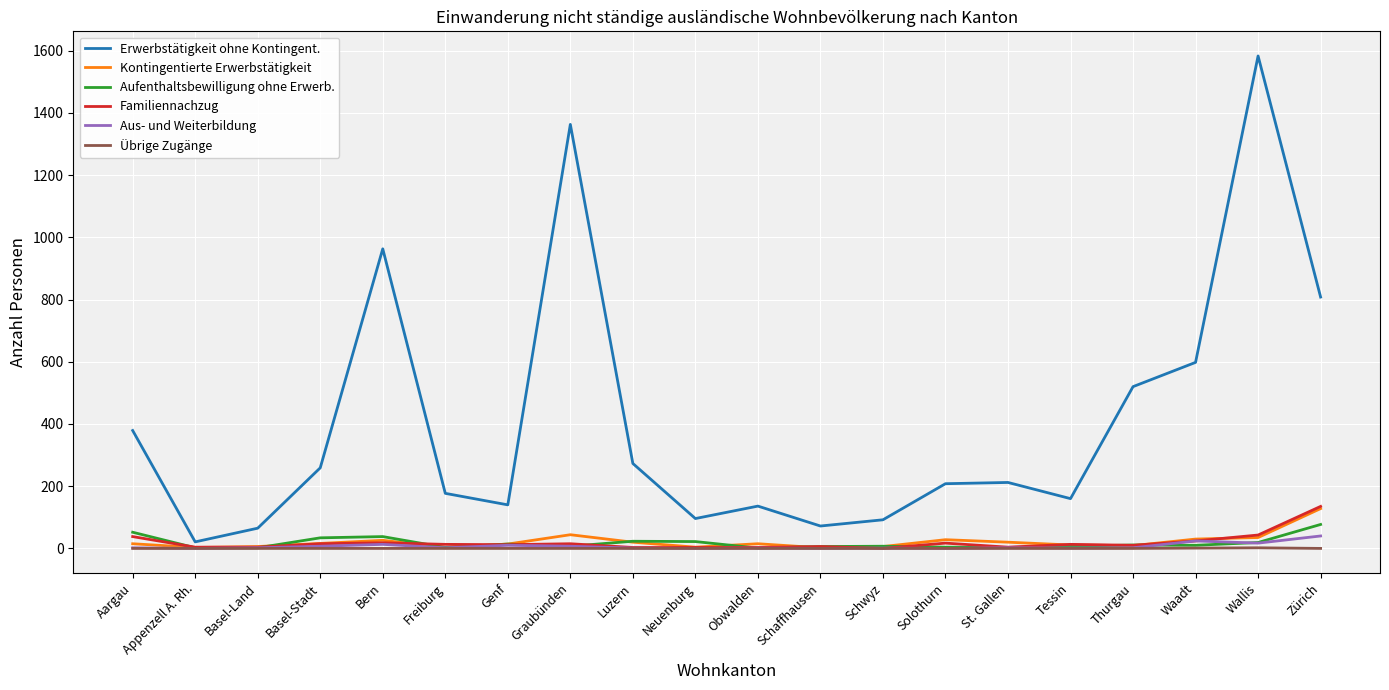

What is the greatest value displayed?

1583